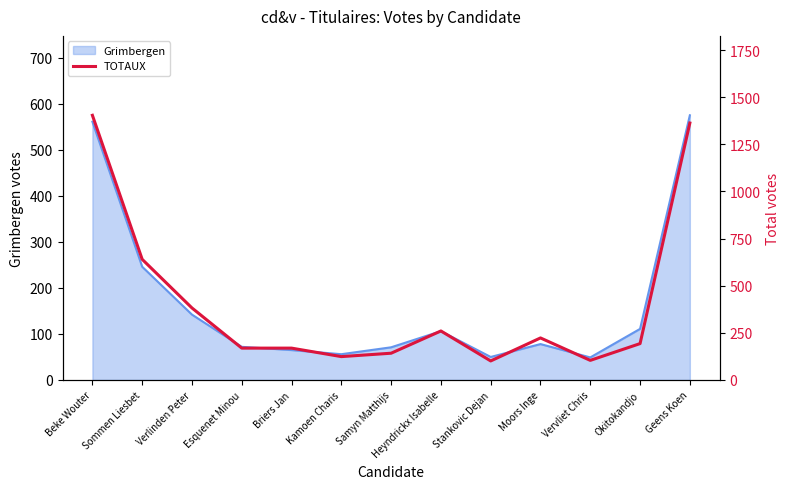

How many interior local valleys (lower than both neighbors) does the data have?

3